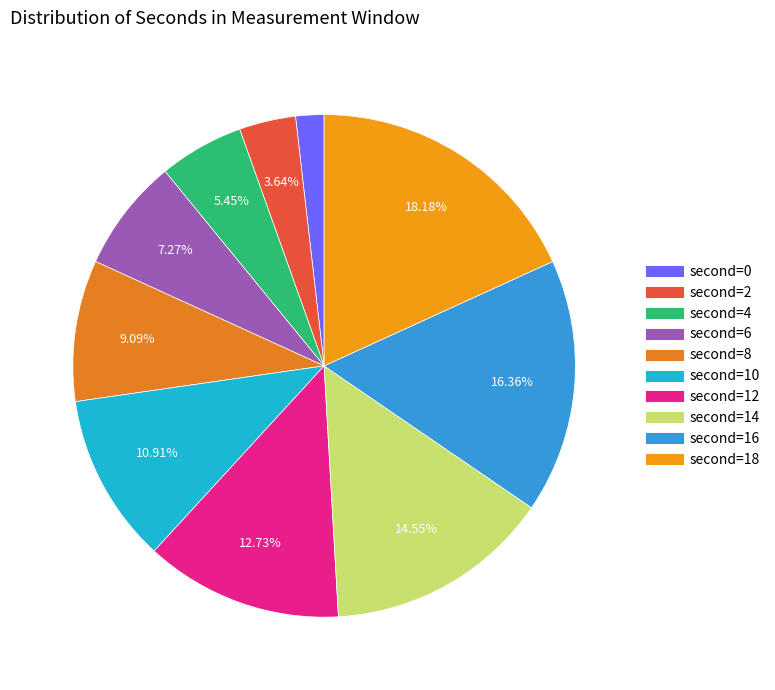

How many slices are in this pie chart?

10